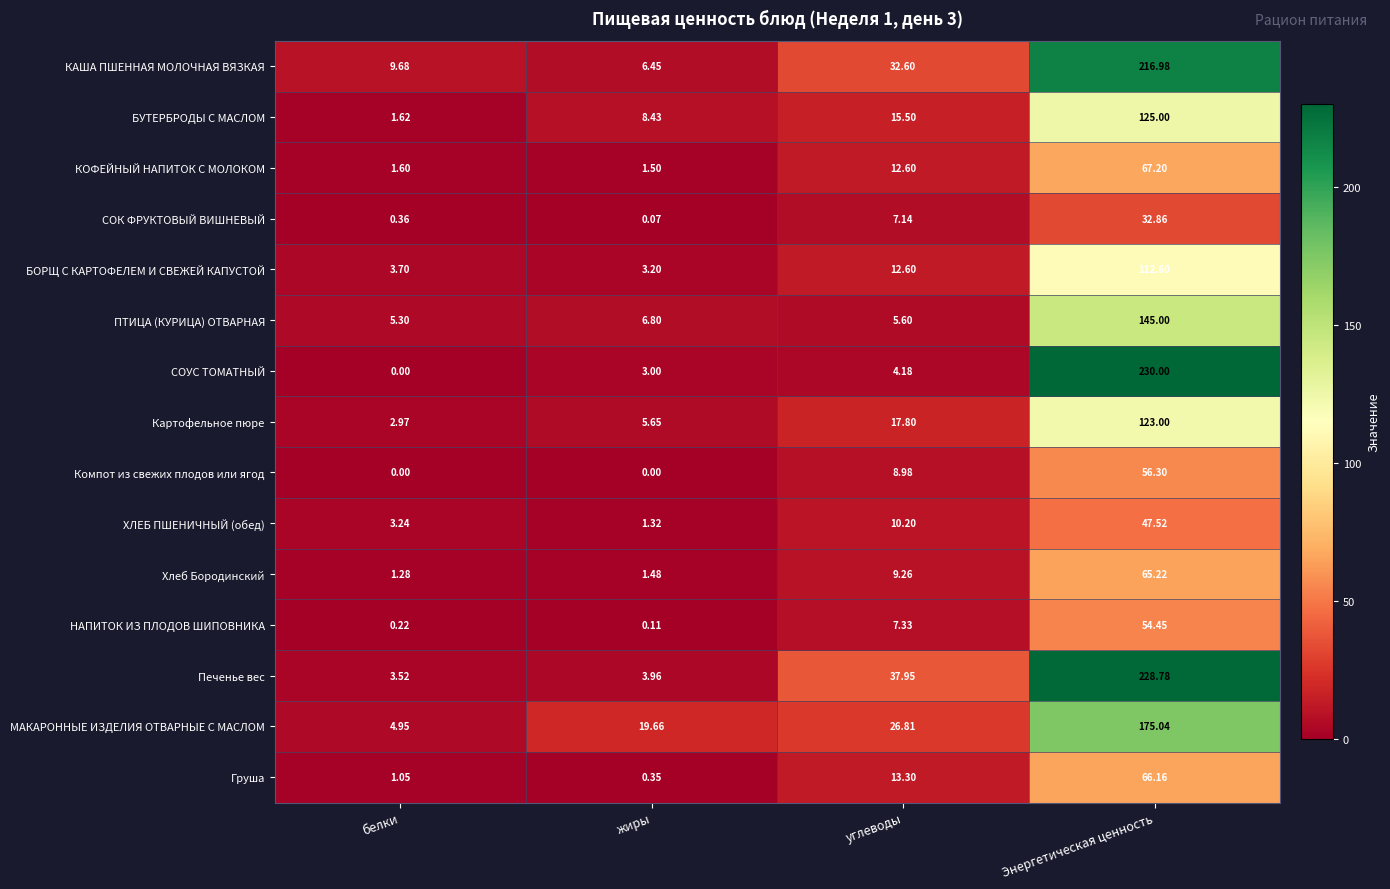

Which category has the highest value in the БУТЕРБРОДЫ С МАСЛОМ series?

Энергетическая ценность